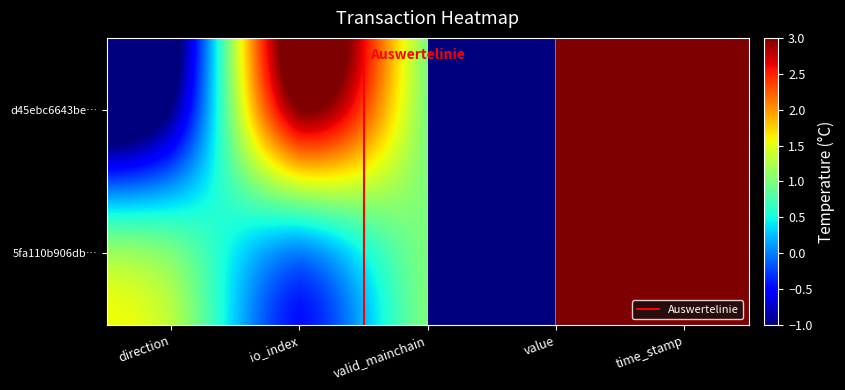

Which series has the largest total across all categories?

d45ebc6643bef76fe6f56ee1dacb5725de545aa